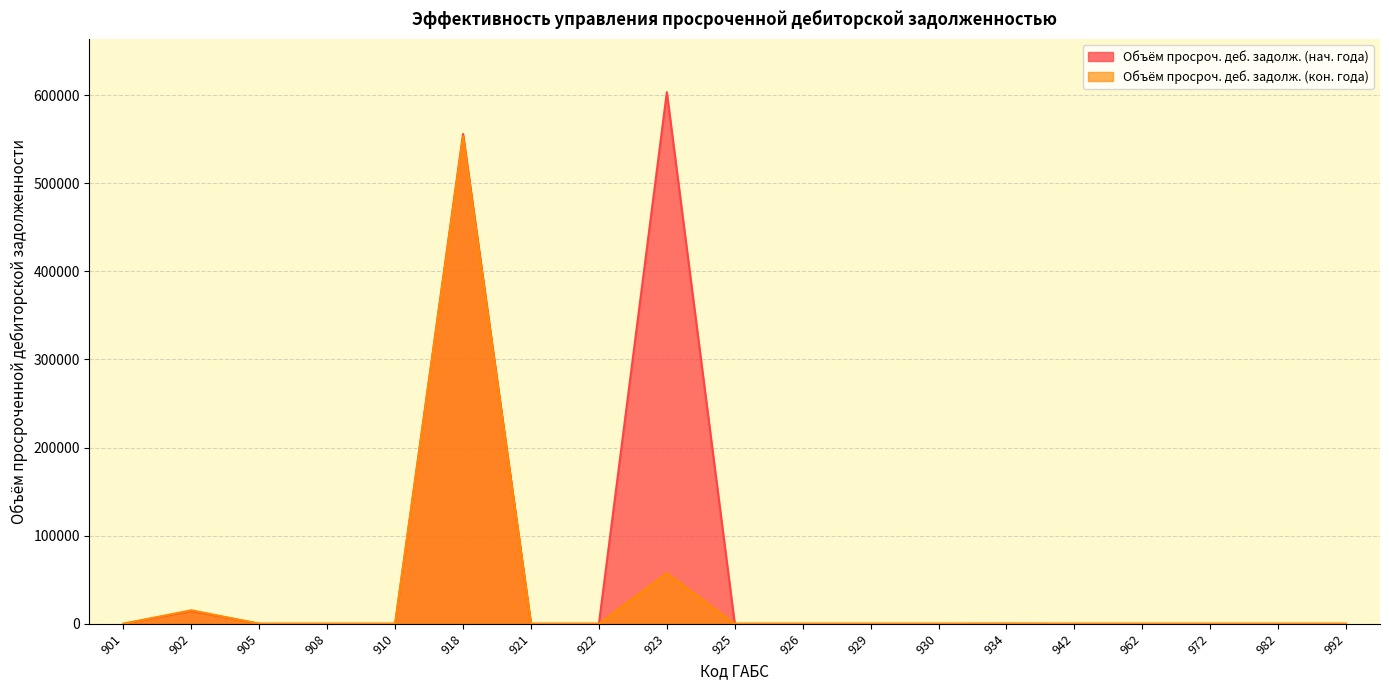

Rank the series at 982 from lowest to highest value.

Объём просроч. деб. задолж. (нач. года), Объём просроч. деб. задолж. (кон. года)